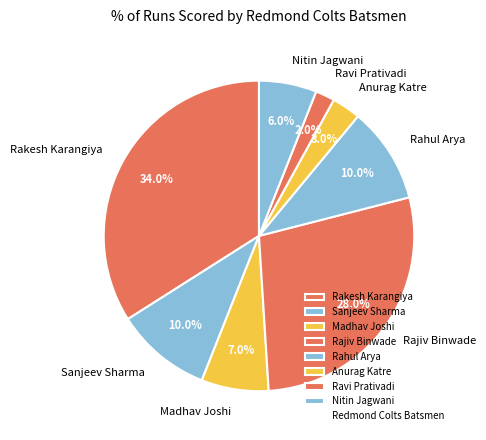

Count the number of slices in the pie.

8